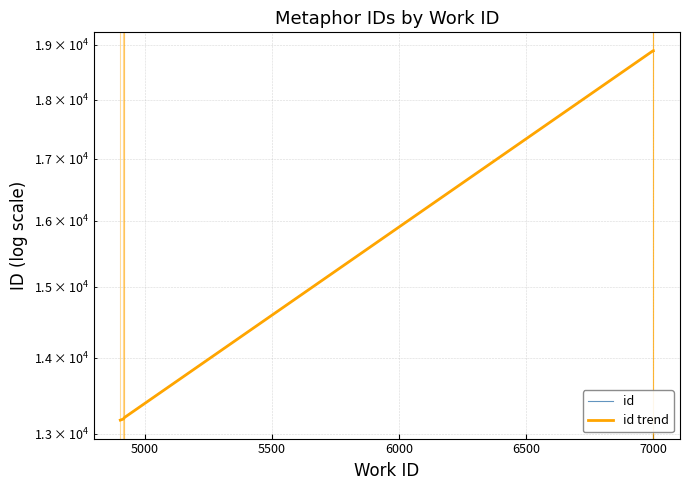

What is the change in value from 4920 to 7000?

+5680